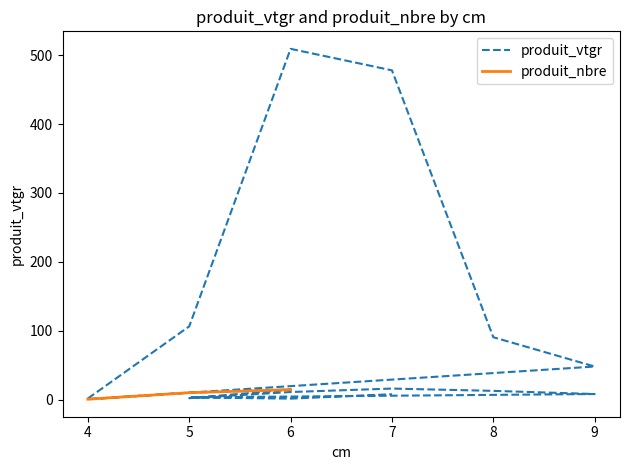

What is the difference between the second highest and second lowest values?

476.7